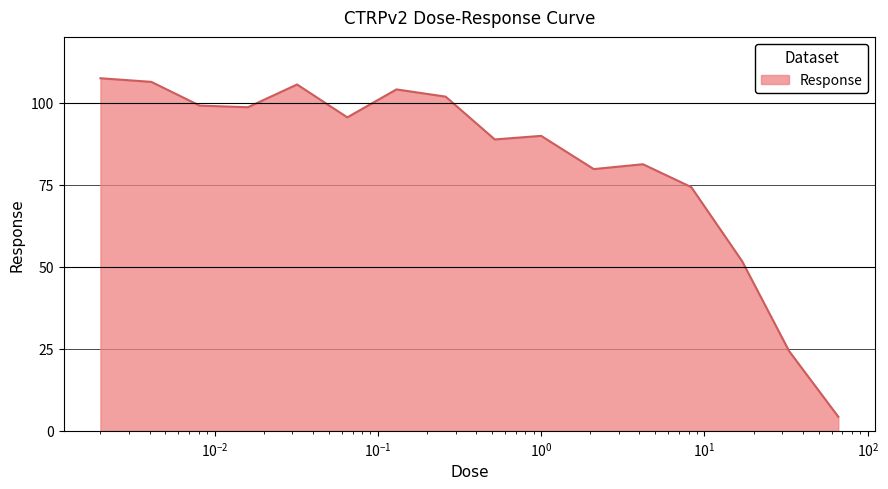

What is the smallest value displayed?

4.3